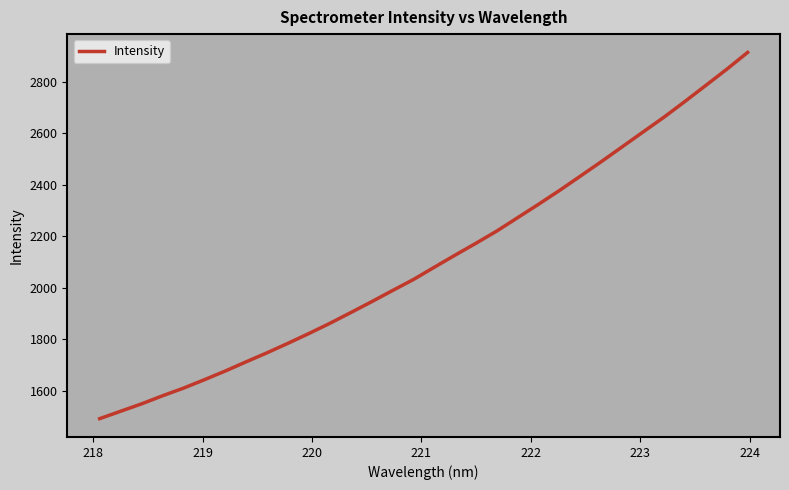

What is the minimum value shown in the chart?

1490.9